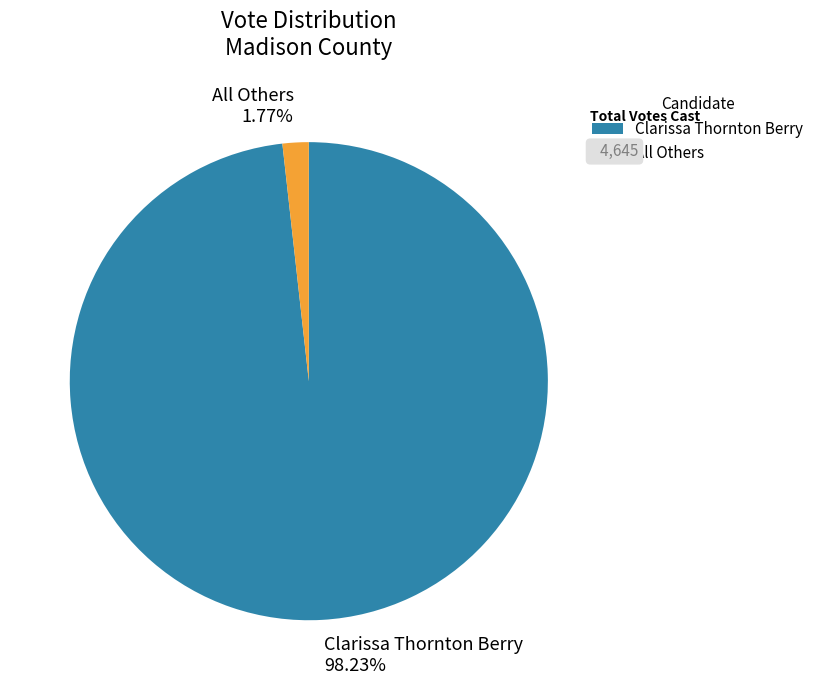

Is there a majority slice in this chart?

Yes